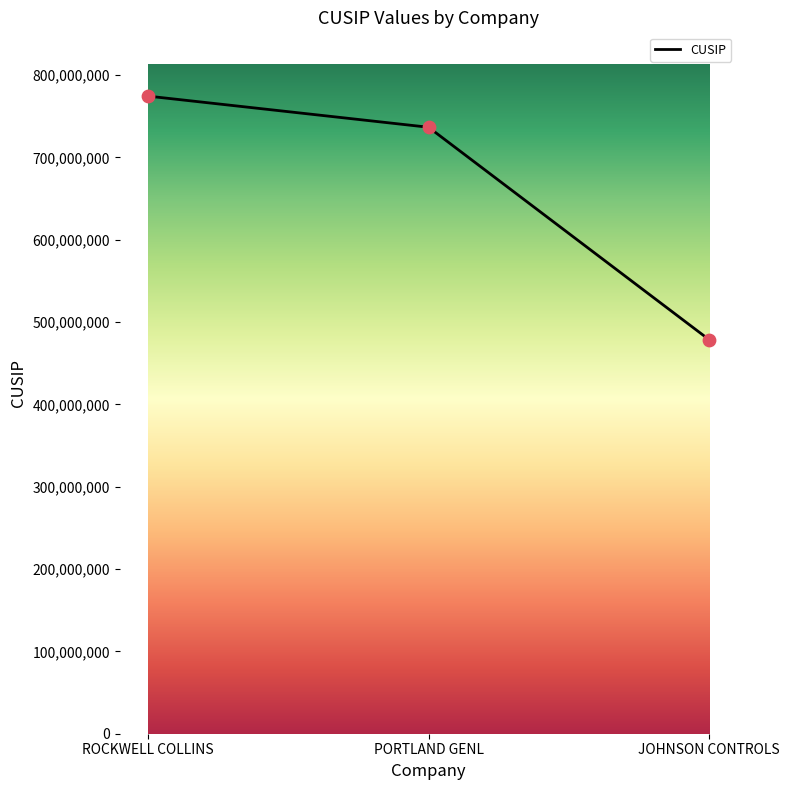

Approximately how many times larger is the value at ROCKWELL COLLINS compared to JOHNSON CONTROLS?

1.6